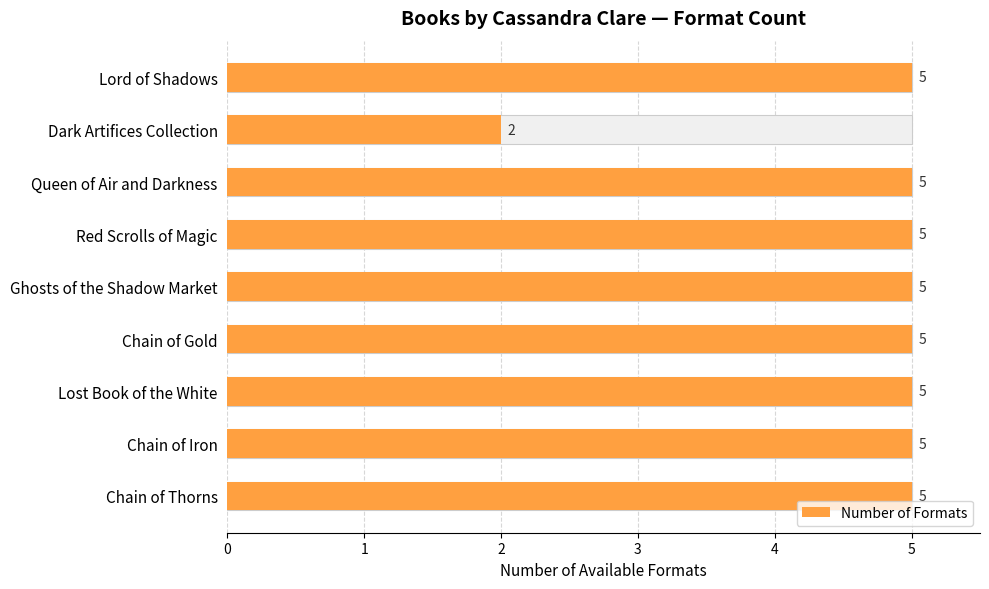

Reading left to right, extract all data points from this chart.

5	5	5	5	5	5	5	2	5